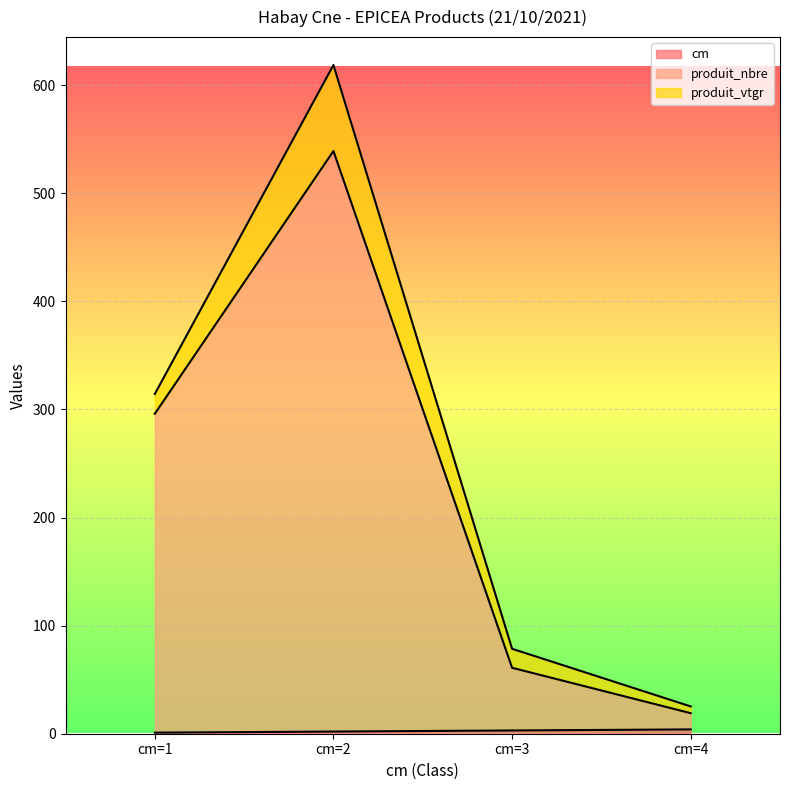

True or false: produit_nbre and cm intersect in this chart.

False